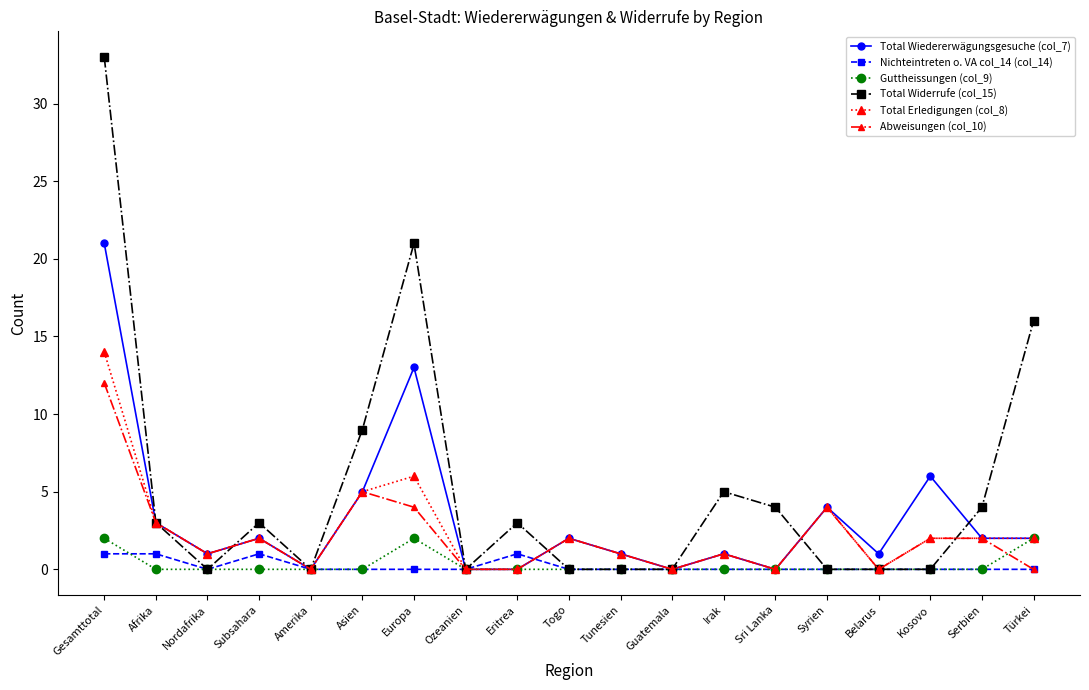

At which label is Abweisungen (col_10) closest to 6?

Asien